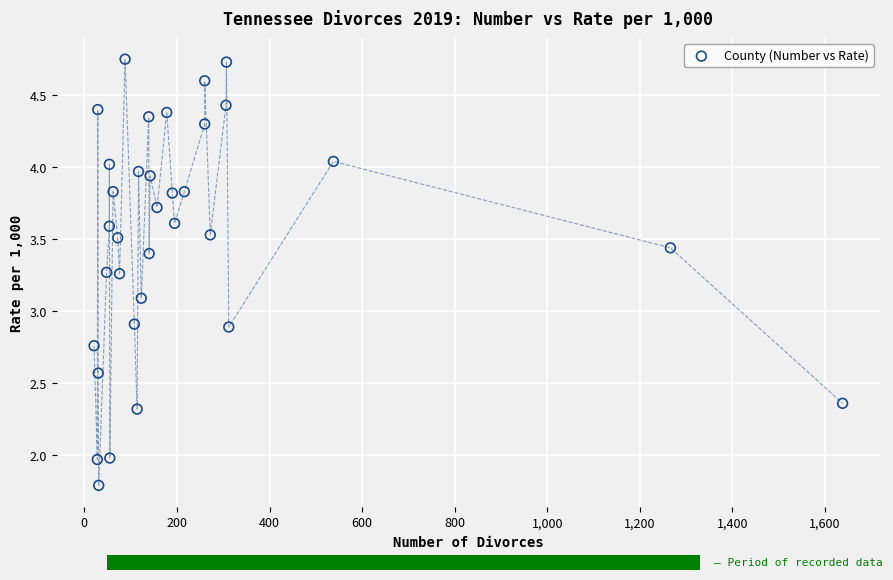

What is the range of Y values (max minus min)?

3.0